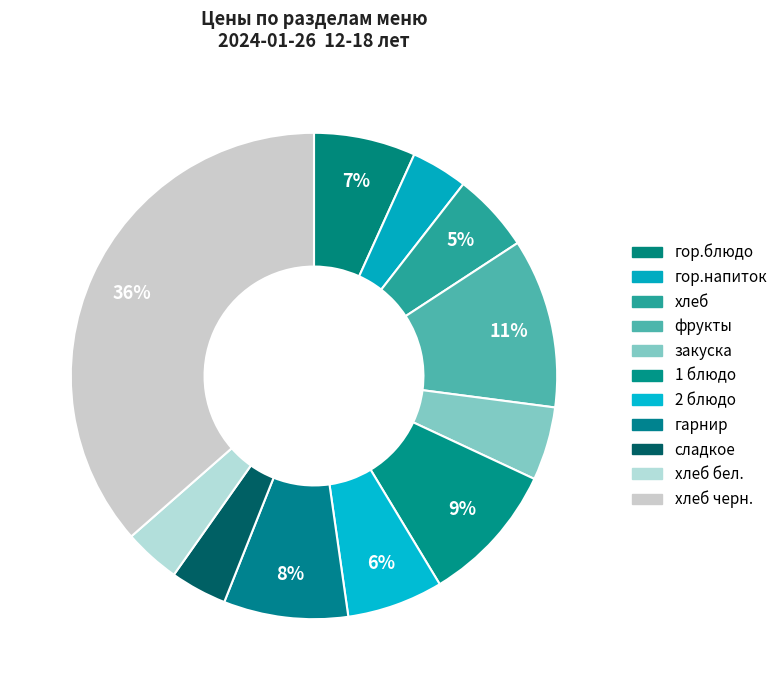

How many slices are in this pie chart?

11